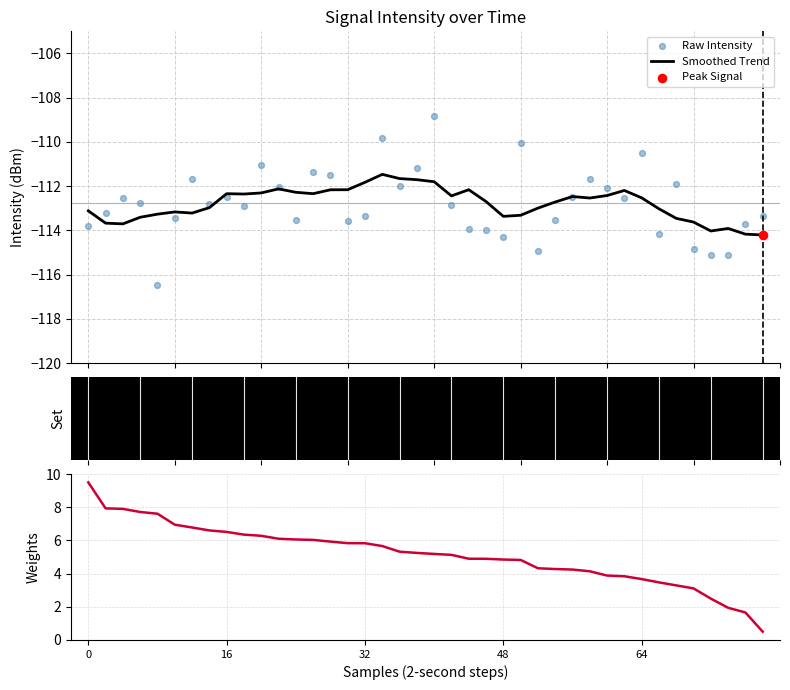

Which series reaches the maximum Y coordinate?

Signal Weight